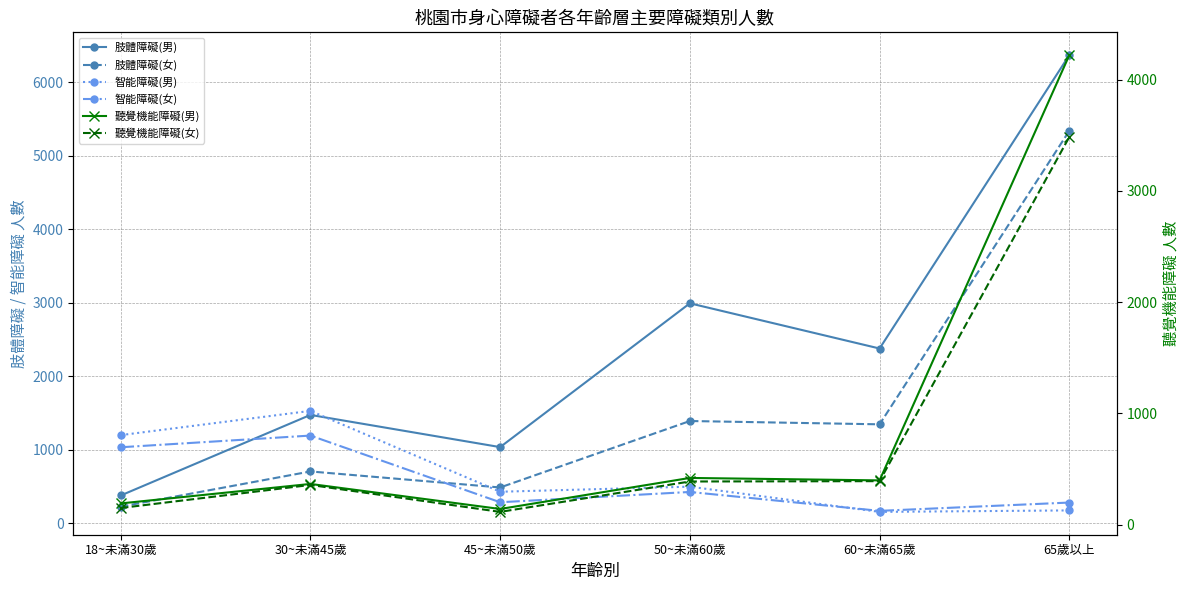

Where do 智能障礙(男) and 聽覺機能障礙(女) first cross each other?

50~未滿60歲 and 60~未滿65歲